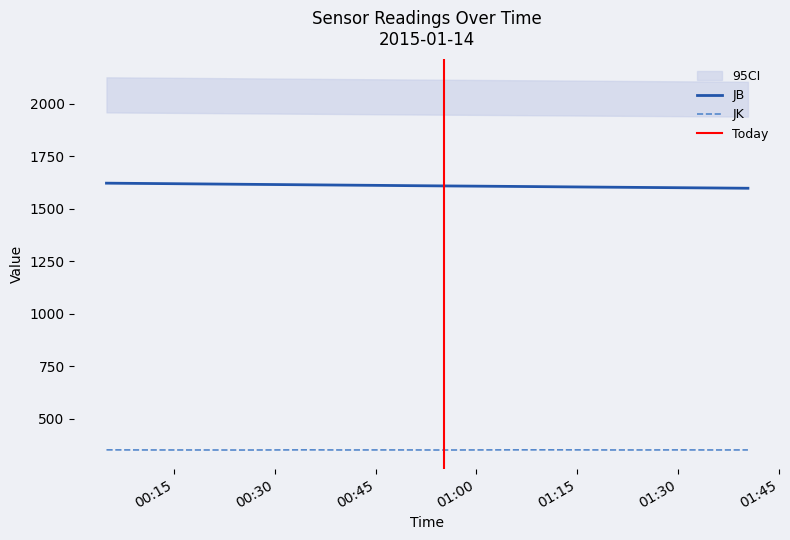

The JN series shows 43.4 at 2015-01-14 01:05:14. True or false?

False